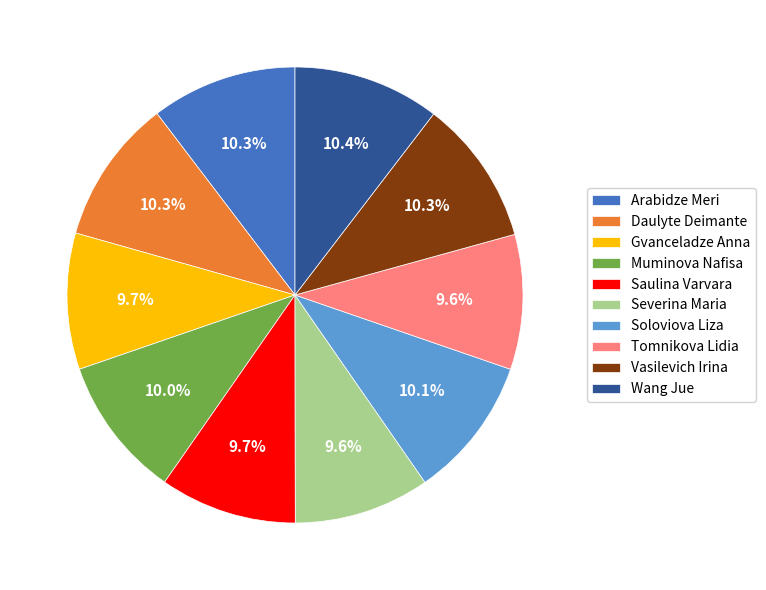

What is the total percentage of Daulyte Deimante and Vasilevich Irina?

20.6%